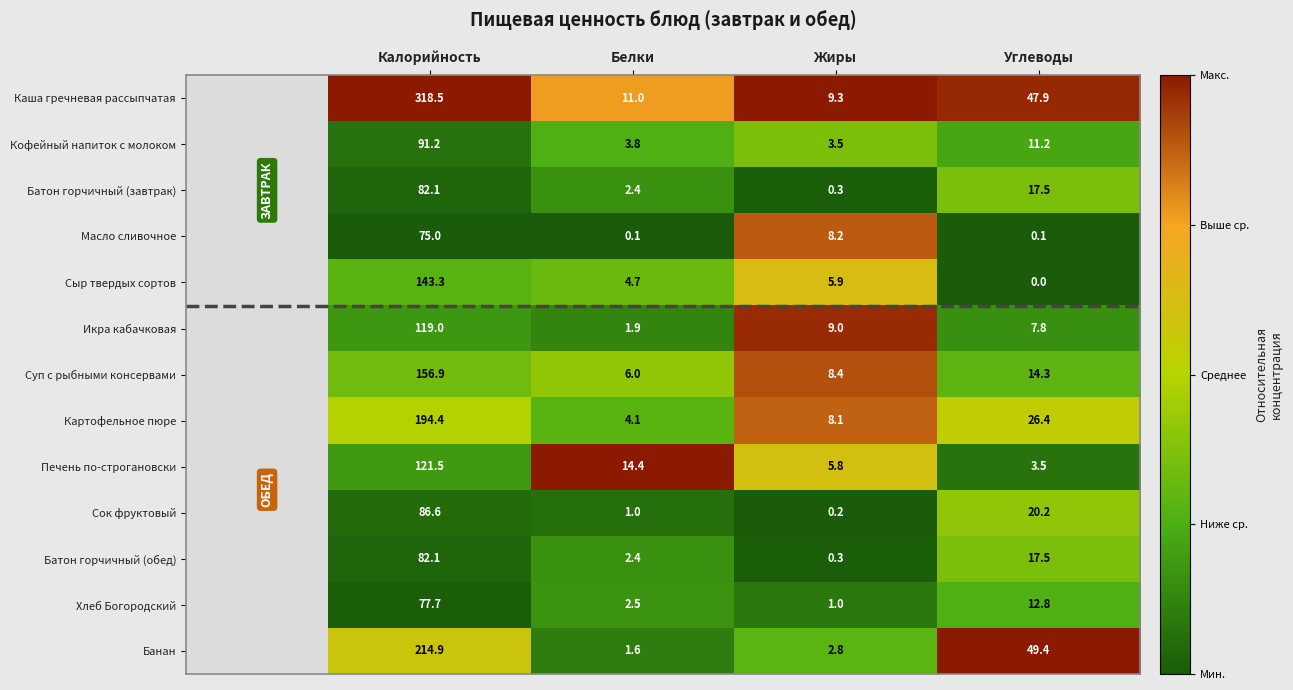

What is the maximum value for Суп с рыбными консервами?

156.9